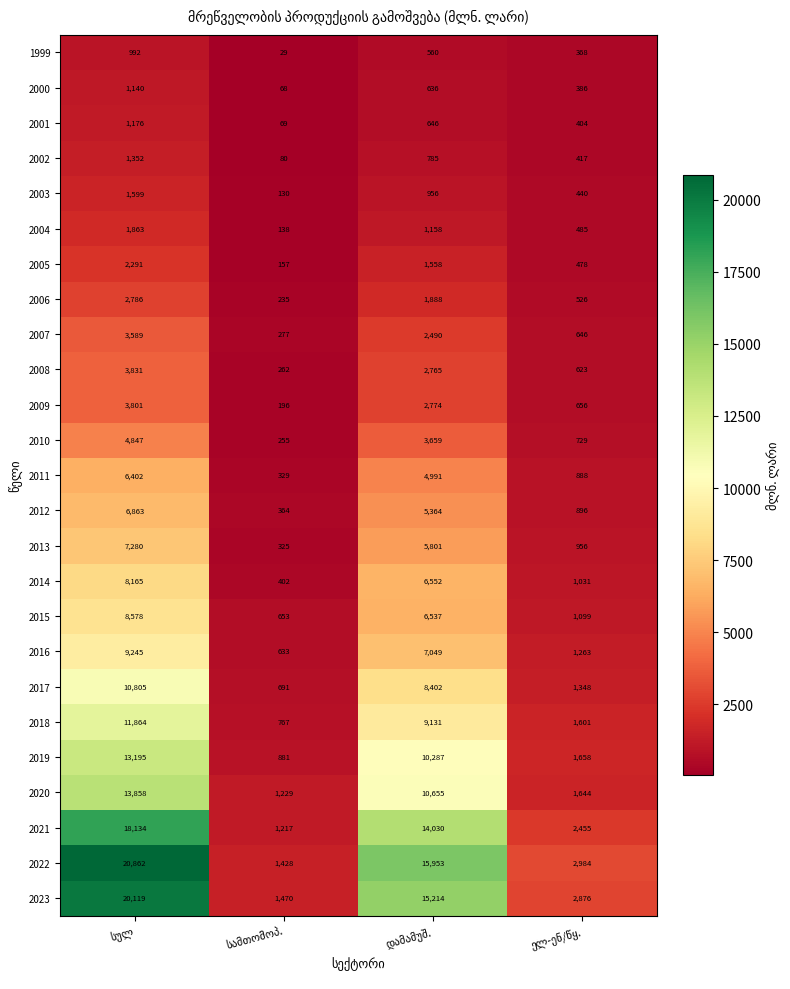

What is the sum of all 2015 values?

16867